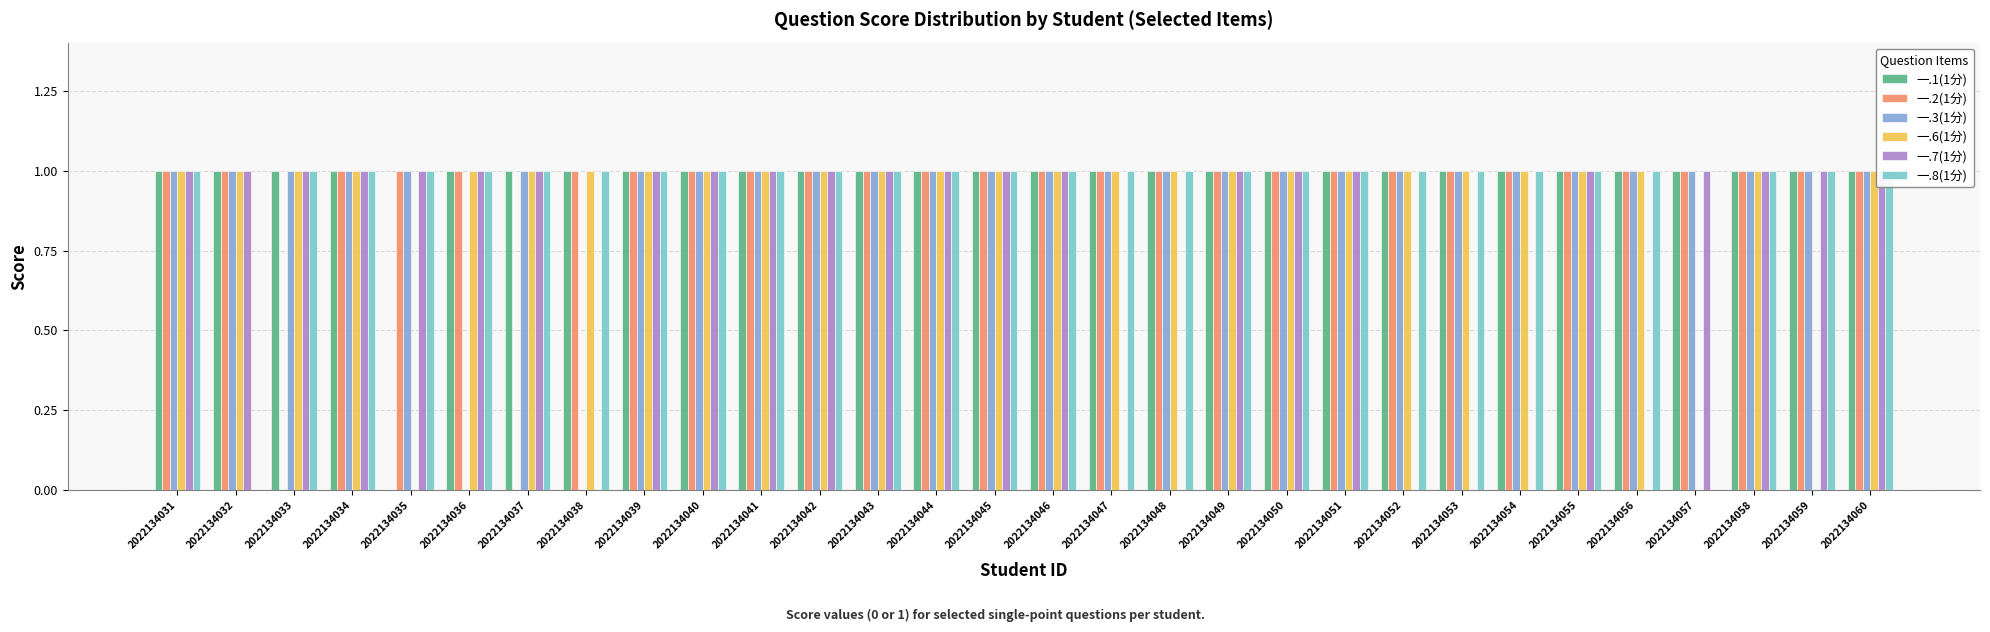

The value of 一.7(1分) at 2022134037 is 0. True or false?

False